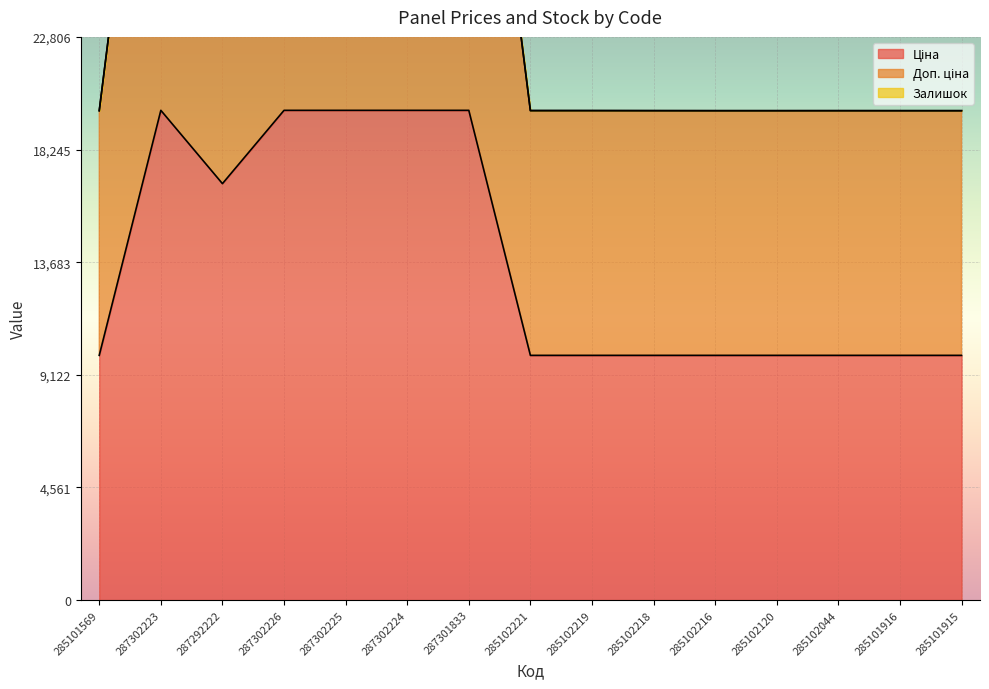

What is the label of the 12th point from the left?

285102120